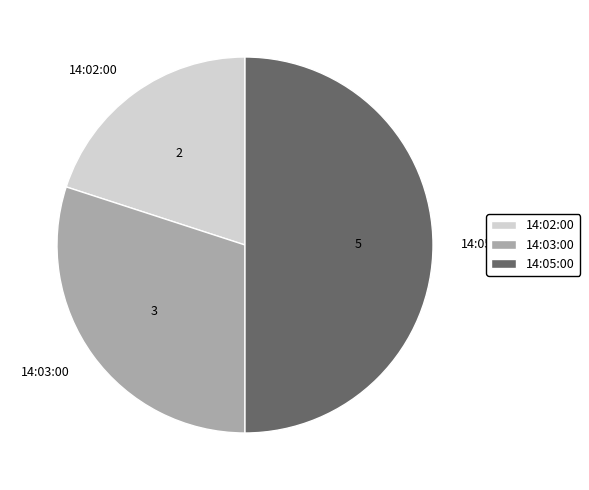

Do 14:05:00 and 14:03:00 together represent more than half of the pie?

Yes